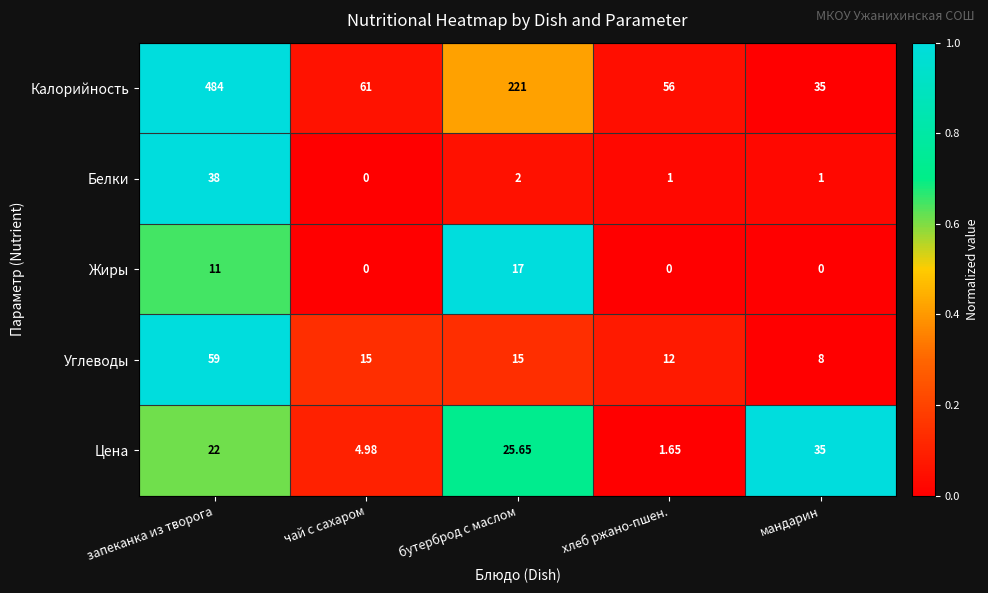

Which series has the widest spread of values?

Калорийность